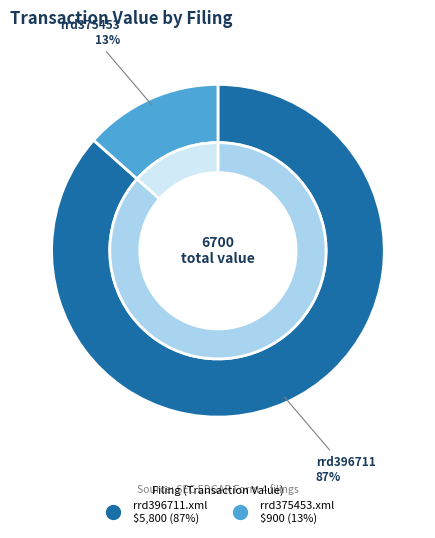

How many segments does this pie chart have?

2